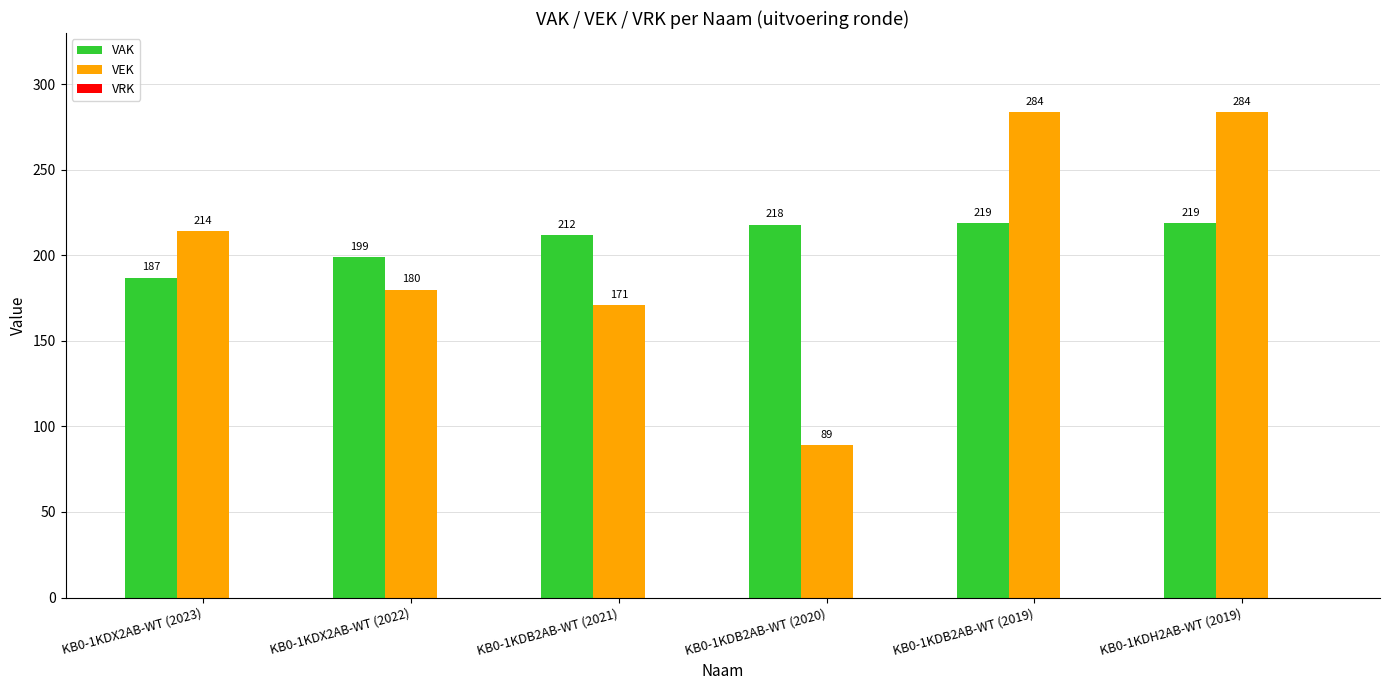

What is the highest value of the VAK series?

219